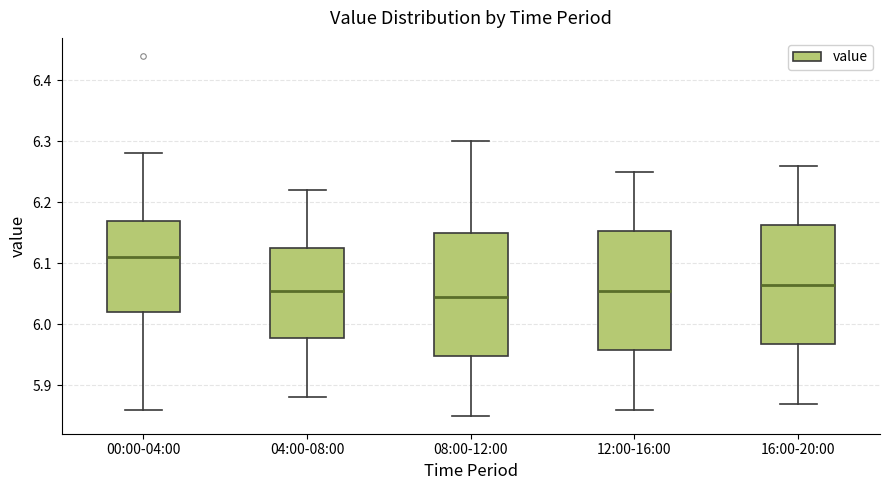

Reading left to right, read every box against the y-axis: the position of its median line, the range the box covers, and the ends of its whiskers. The values are not printed on the chart, so give them approximately, as read against the axis.

00:00-04:00: median 6.11, box 6.02 to 6.17, whiskers 5.86 to 6.28
04:00-08:00: median 6.06, box 5.98 to 6.13, whiskers 5.88 to 6.22
08:00-12:00: median 6.05, box 5.95 to 6.15, whiskers 5.85 to 6.30
12:00-16:00: median 6.06, box 5.96 to 6.15, whiskers 5.86 to 6.25
16:00-20:00: median 6.07, box 5.97 to 6.16, whiskers 5.87 to 6.26